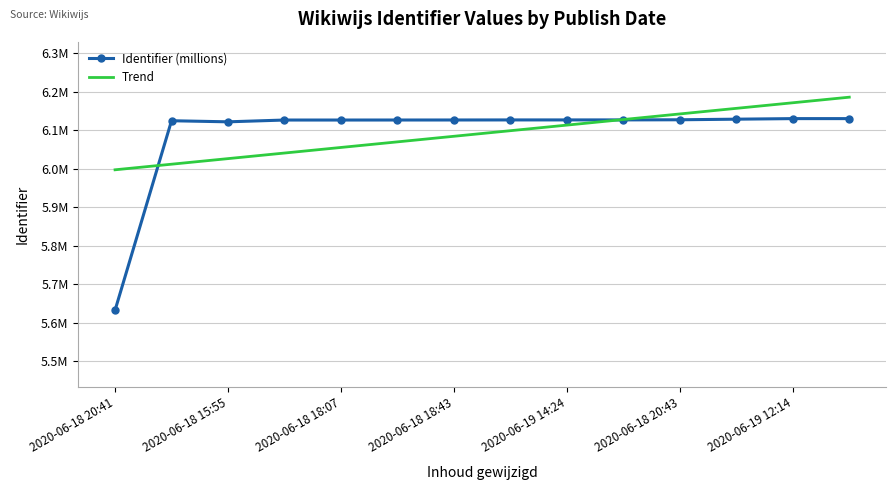

What are all the series names shown in the legend?

Identifier (millions), Trend